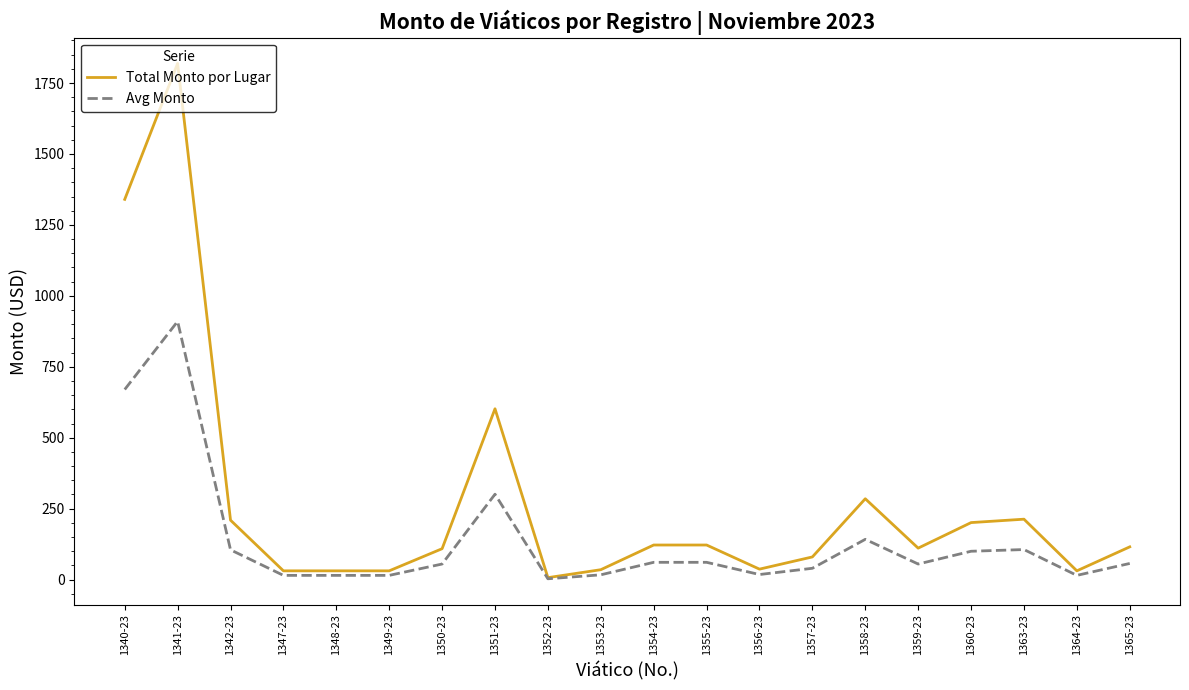

The Total Monto por Lugar series shows 915.0 at 1351-23. True or false?

False